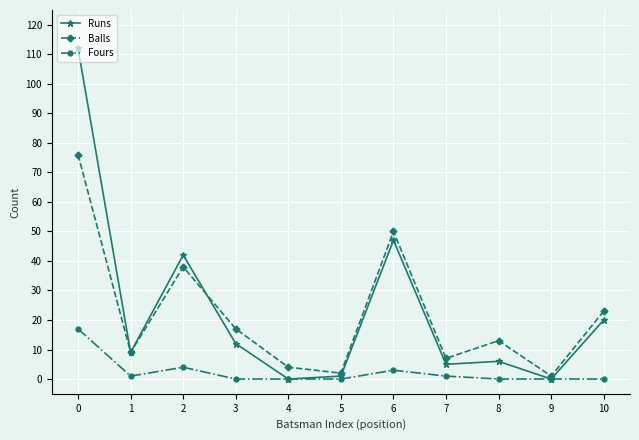

What is the difference between the Balls values at 0 and 10?

53